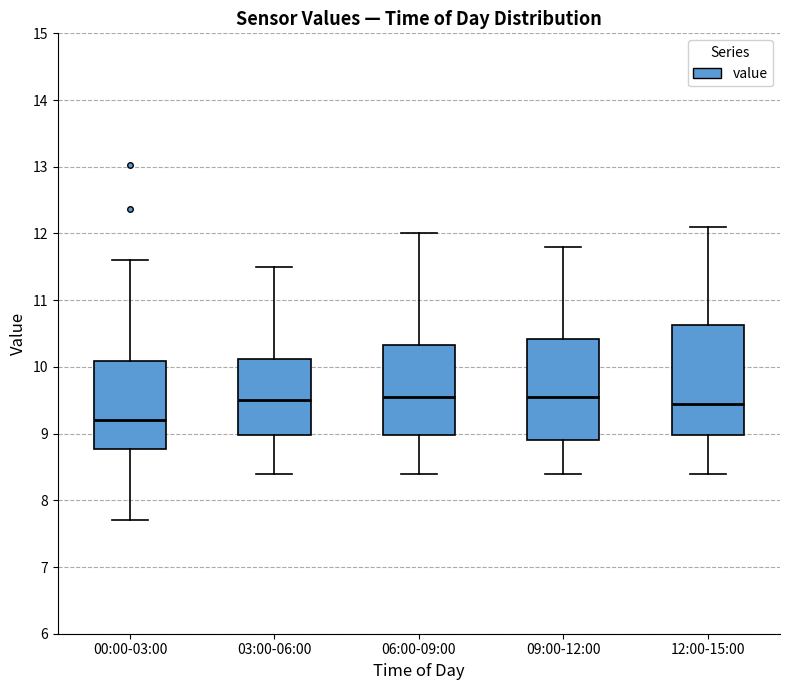

Reading left to right, read every box against the y-axis: the position of its median line, the range the box covers, and the ends of its whiskers. The values are not printed on the chart, so give them approximately, as read against the axis.

00:00-03:00: median 9.2, box 8.8 to 10.1, whiskers 7.7 to 11.6
03:00-06:00: median 9.5, box 9.0 to 10.1, whiskers 8.4 to 11.5
06:00-09:00: median 9.6, box 9.0 to 10.3, whiskers 8.4 to 12.0
09:00-12:00: median 9.6, box 8.9 to 10.4, whiskers 8.4 to 11.8
12:00-15:00: median 9.5, box 9.0 to 10.6, whiskers 8.4 to 12.1